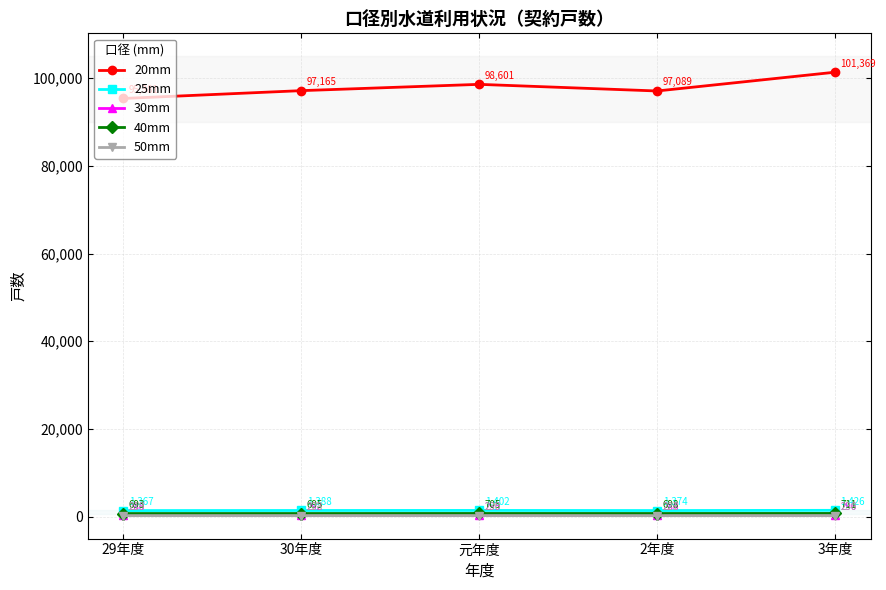

Which series has the widest spread of values?

20mm